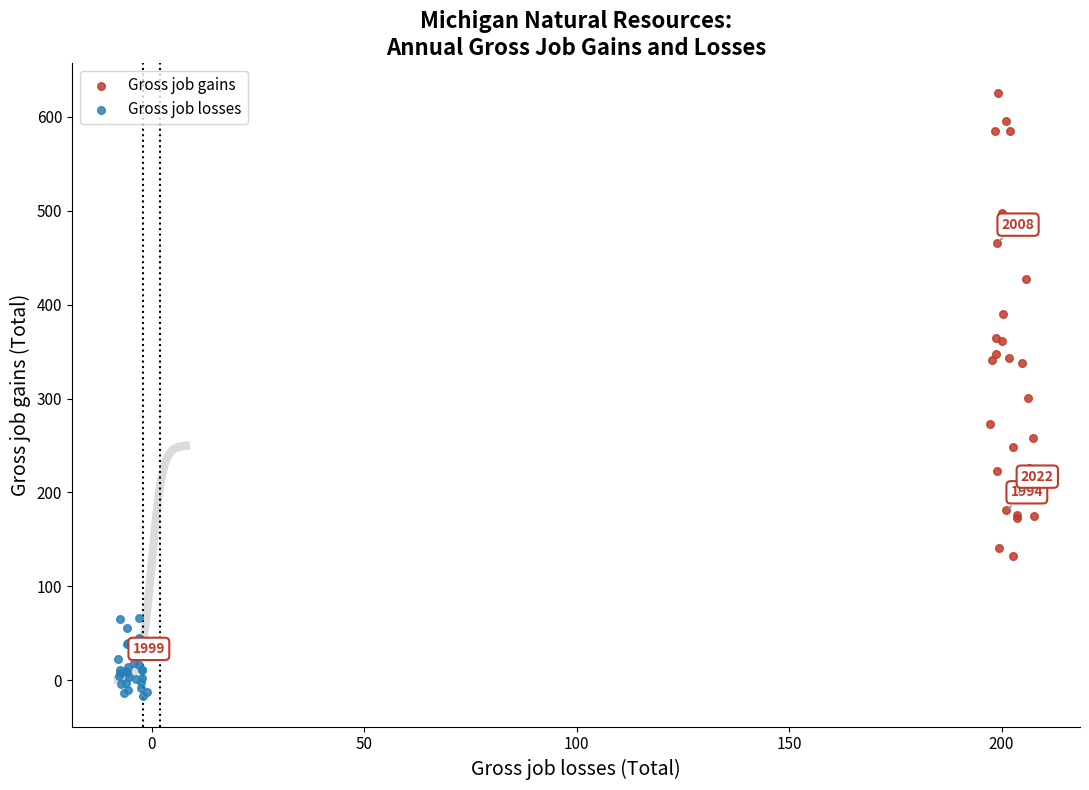

Which series has the largest Y range (max minus min)?

Gross job gains